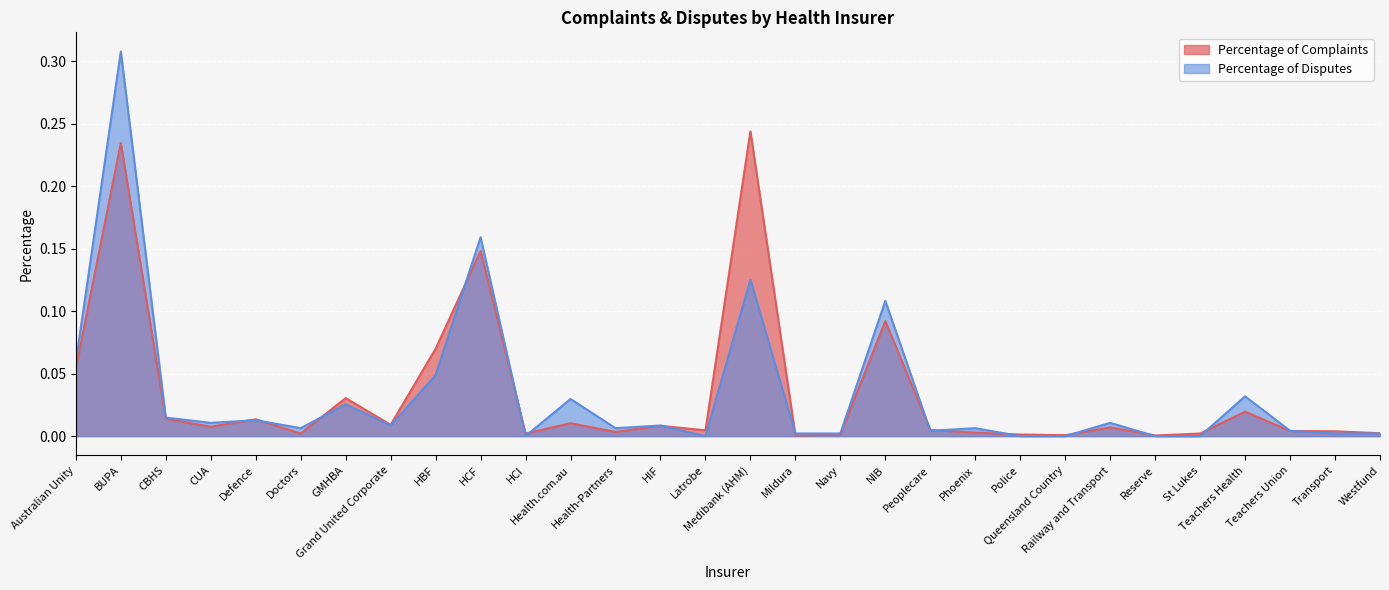

In Percentage of Complaints, how many points are lower than both neighbors (excluding endpoints)?

9